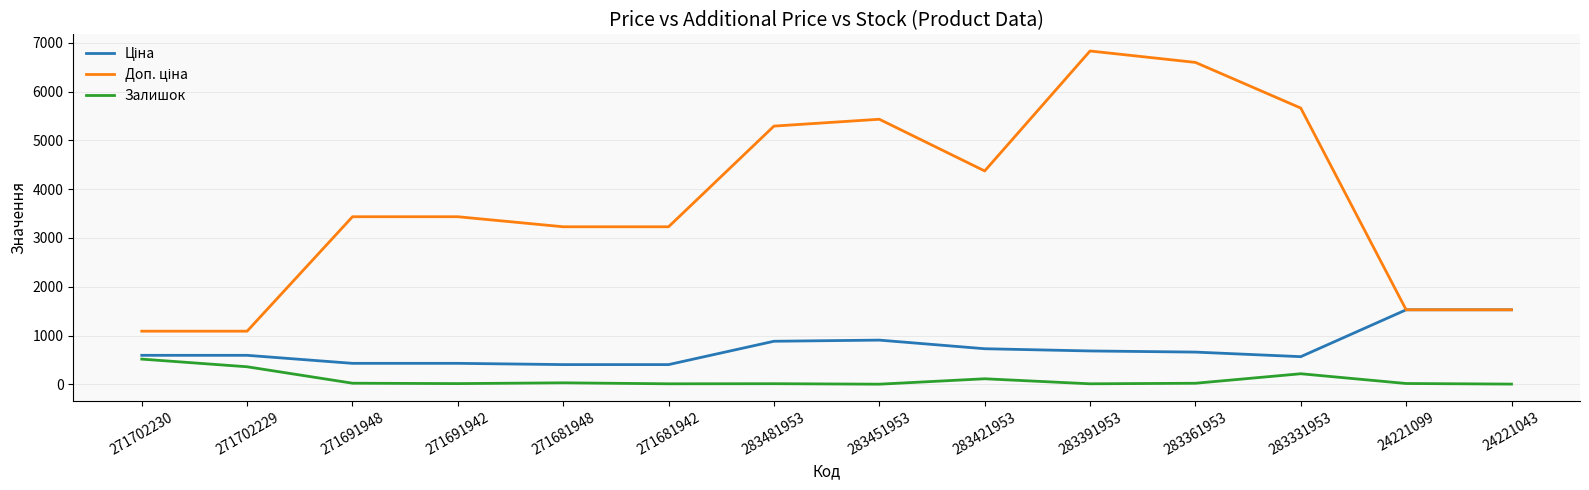

Count the number of data series in this chart.

3